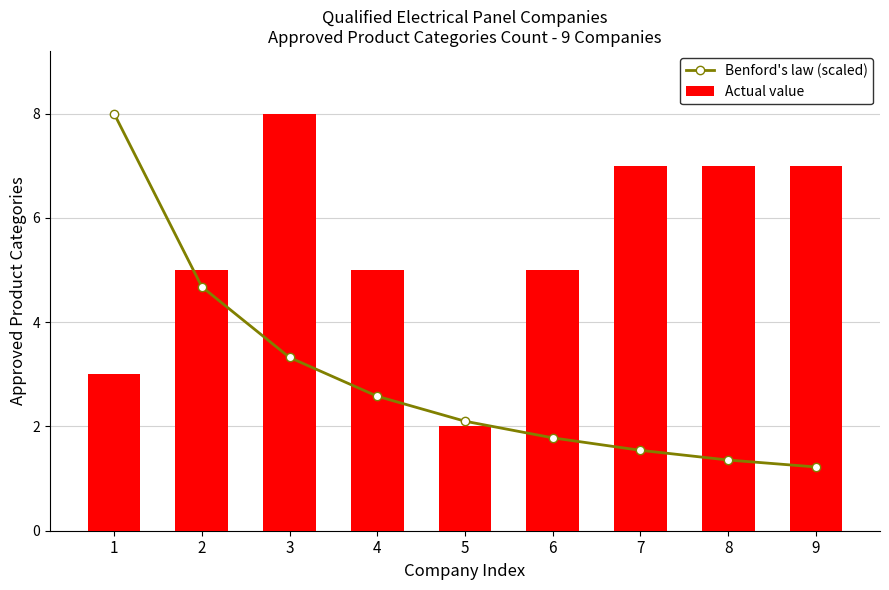

What is the difference between the second highest and minimum values in the Benford's law (scaled) series?

3.5